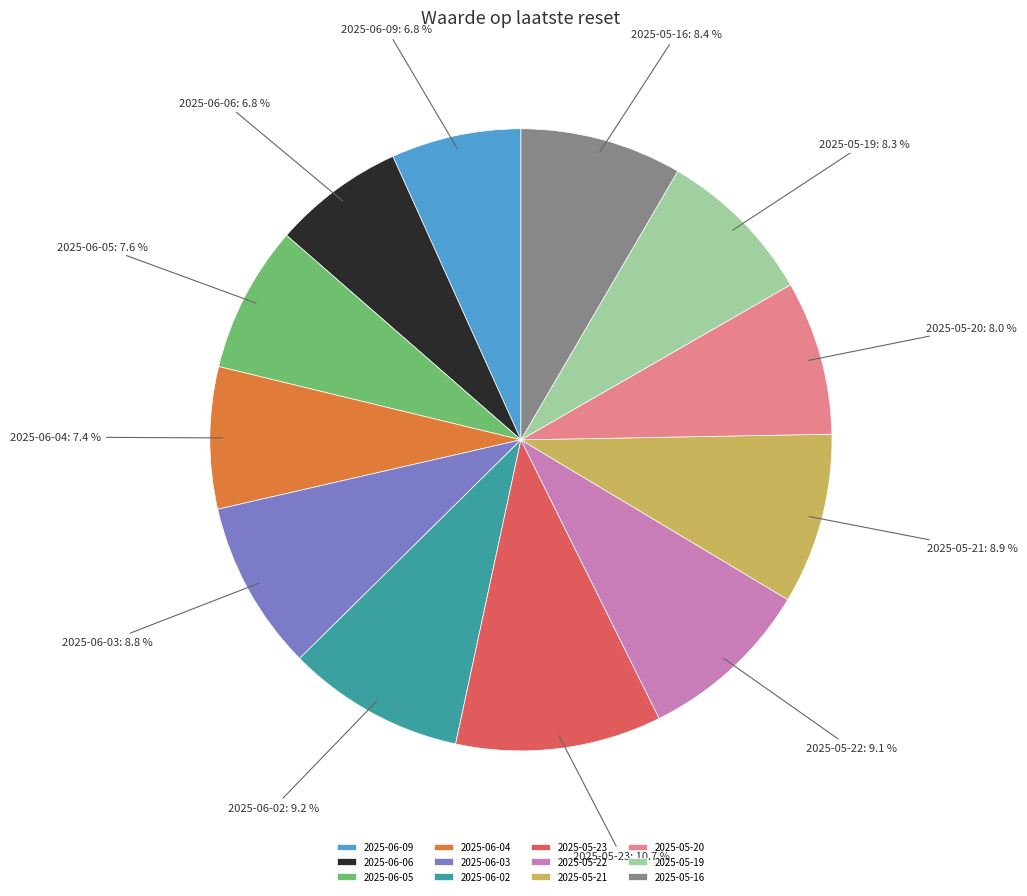

The 2025-06-06 slice represents 13% of the pie. True or false?

False